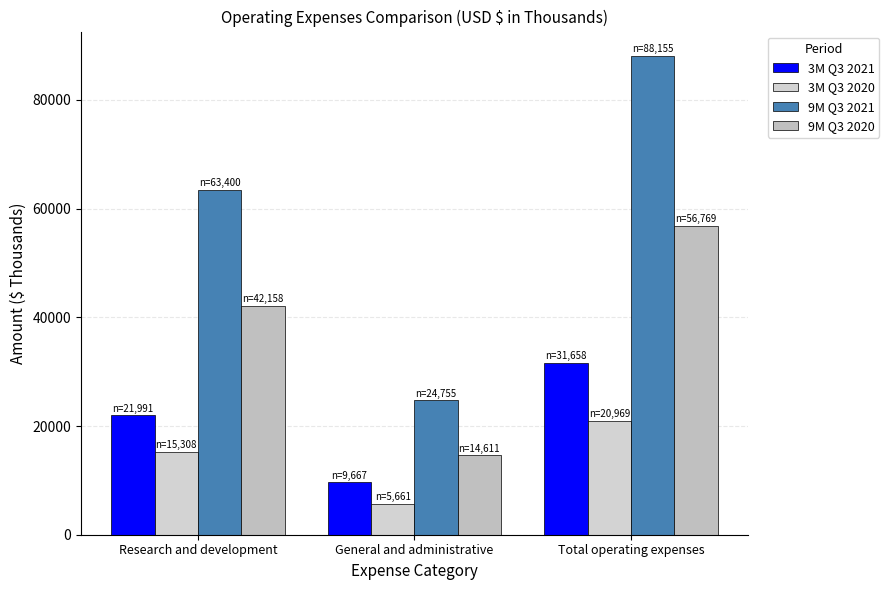

How many 3M Q3 2021 values are between 9667 and 31658?

3